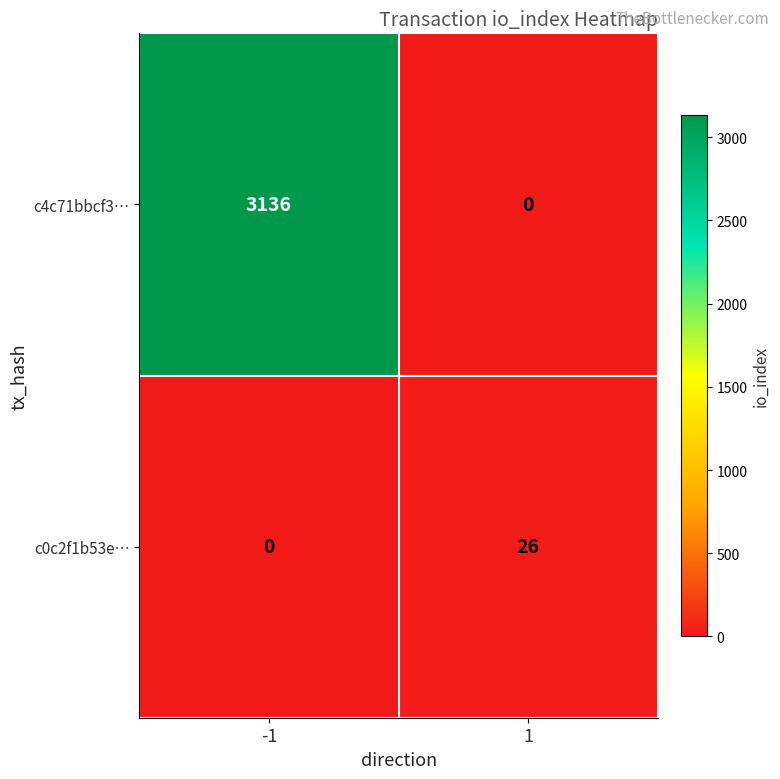

What is the difference between the c0c2f1b53e… values at -1 and 1?

26